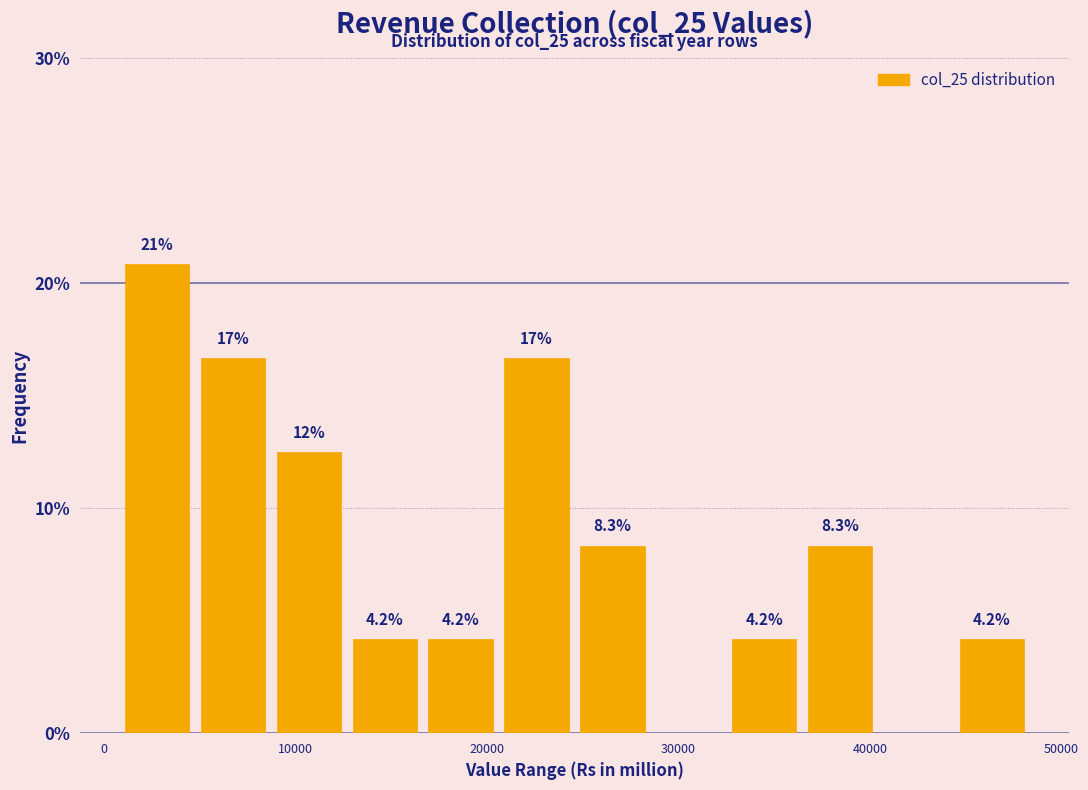

Read against the x-axis, roughly where is the centre of the tallest bar?

3000